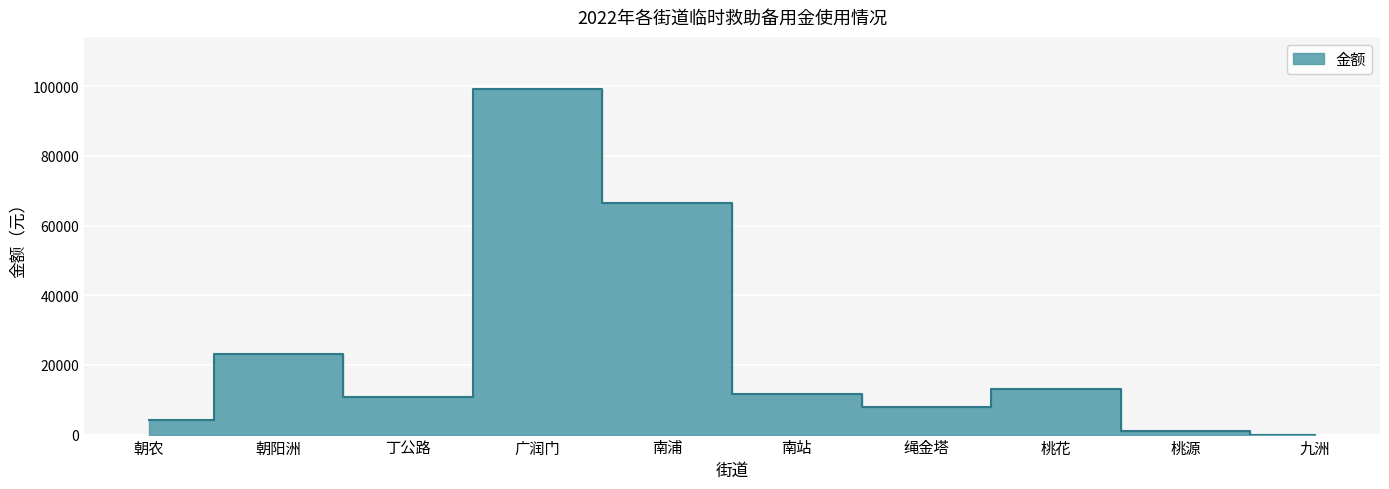

What is the value of the 5th point from the left?

66359